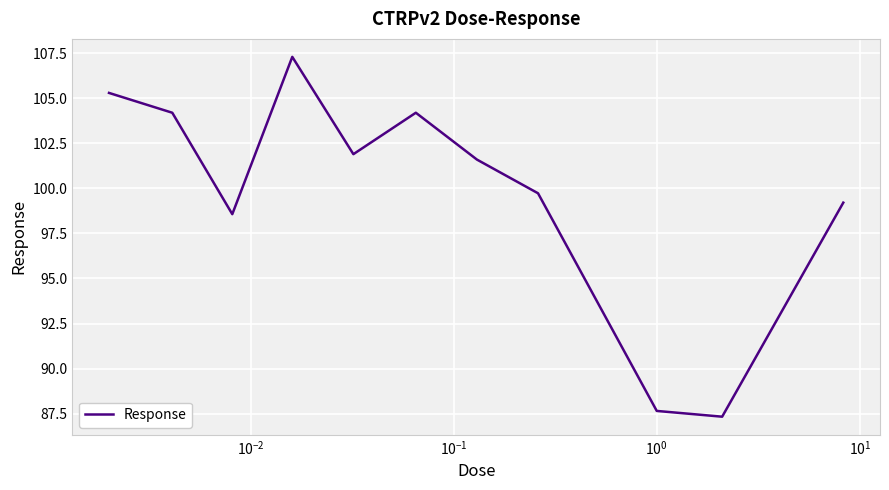

How many values exceed 101?

6